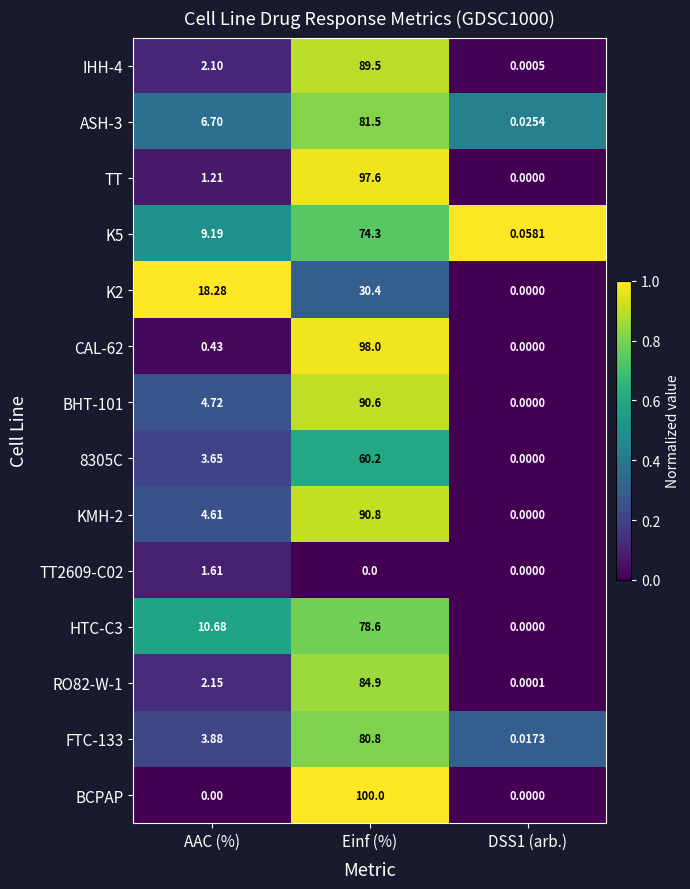

Where does the HTC-C3 series first go above 10?

AAC (%)